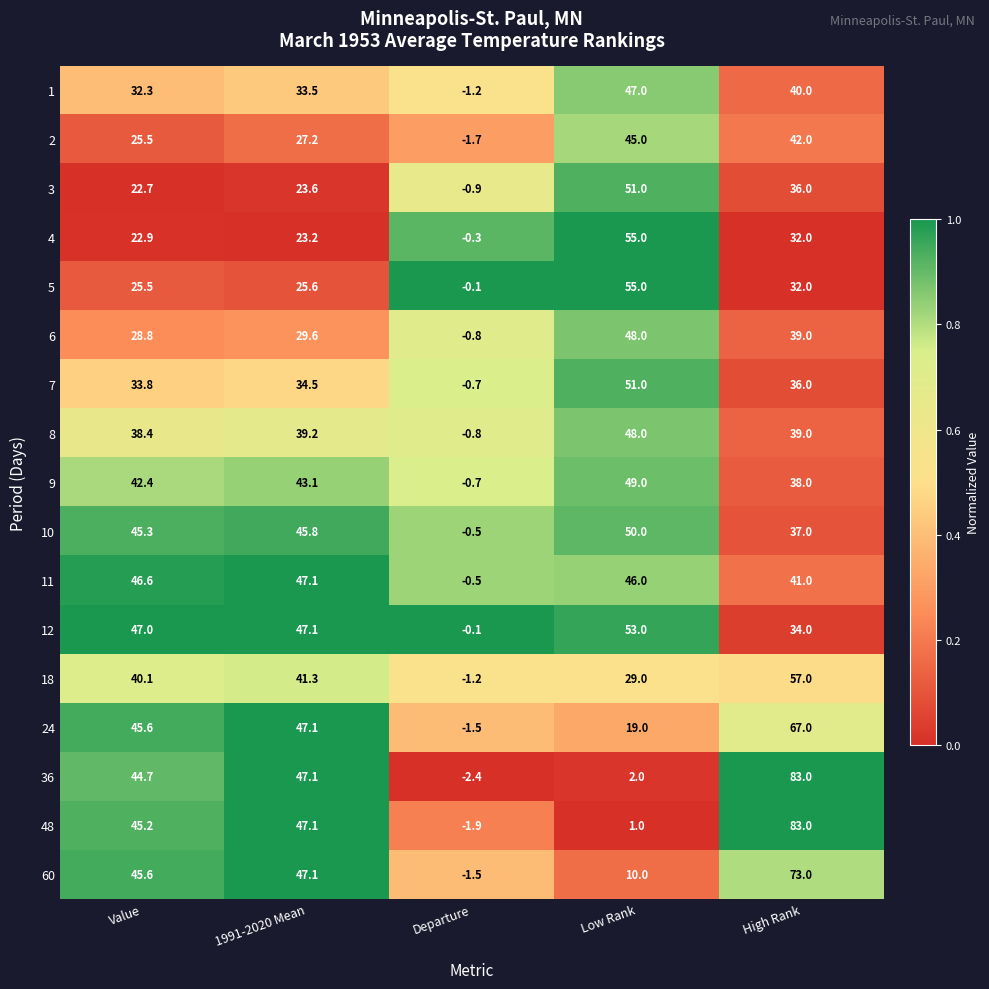

At which category is the sum across all series the highest?

High Rank